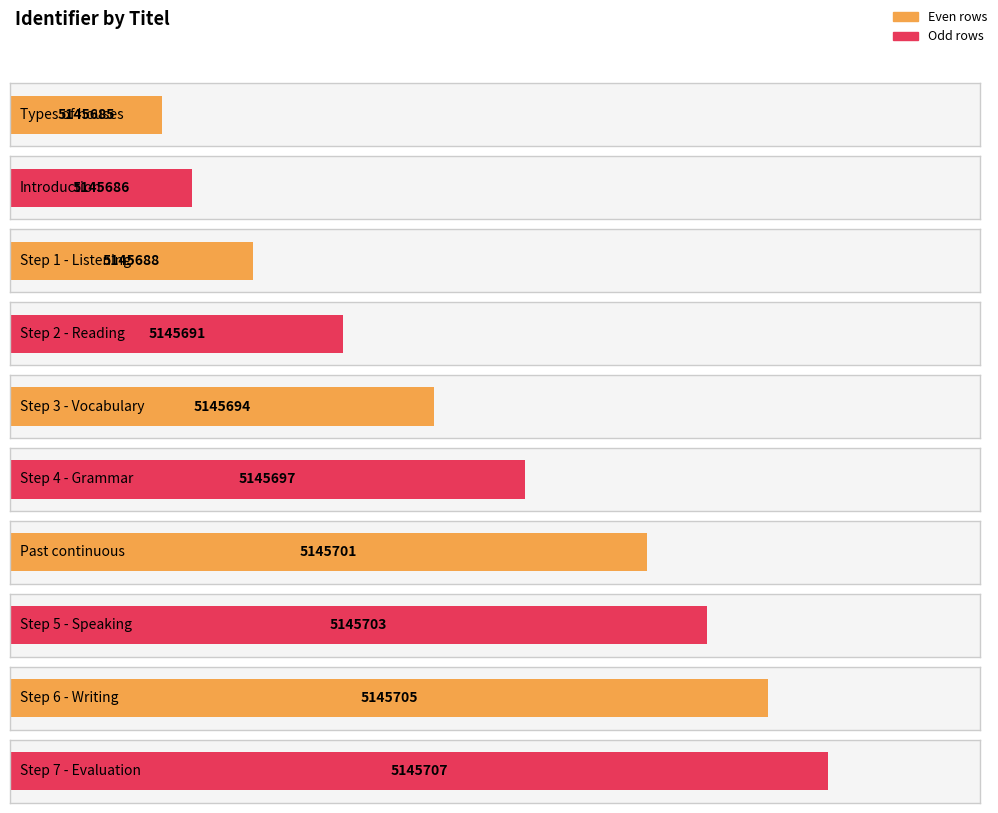

What is the difference between the maximum and minimum values?

22